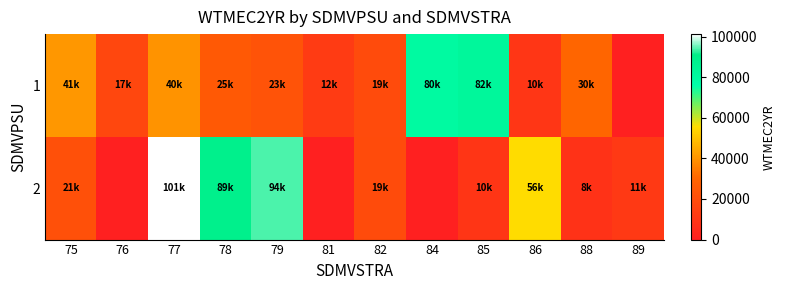

List the series in order of their peak value, lowest first.

1, 2